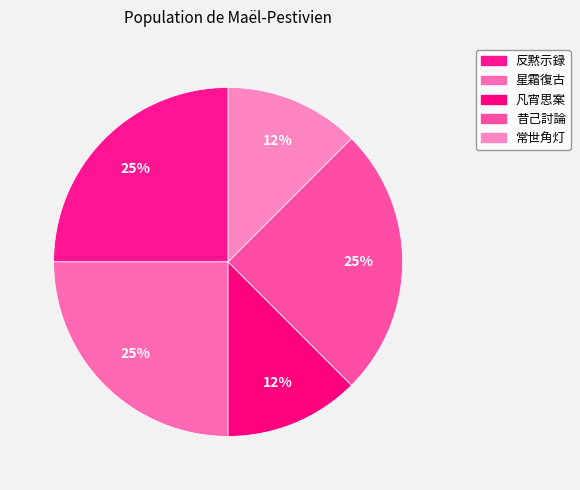

Count the number of slices in the pie.

5